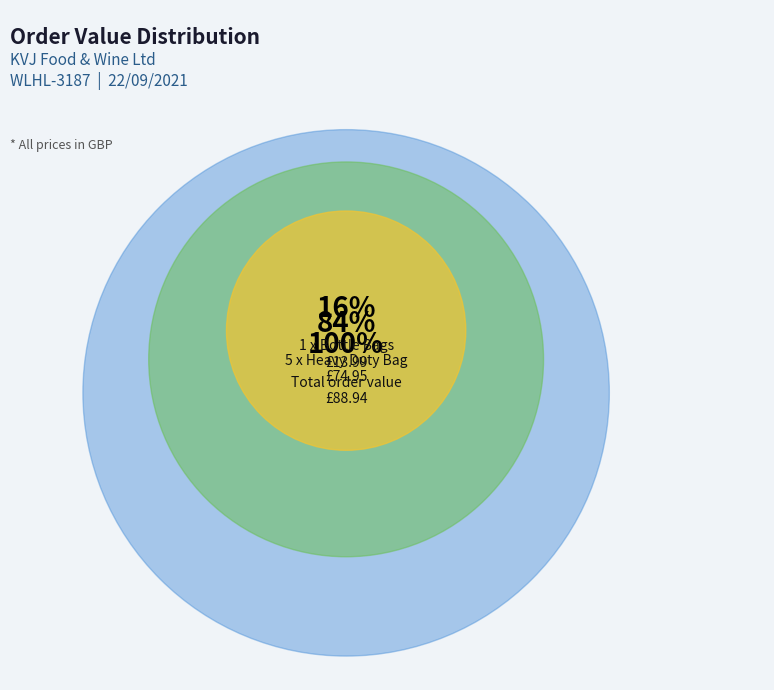

To the nearest percent, what is the combined percentage of 1 x BOTTLE BAGS S2 BLACK HIGH DENSITY and 5 x HEAVY DUTY S4 VIRGIN WHITE BAG?

100%